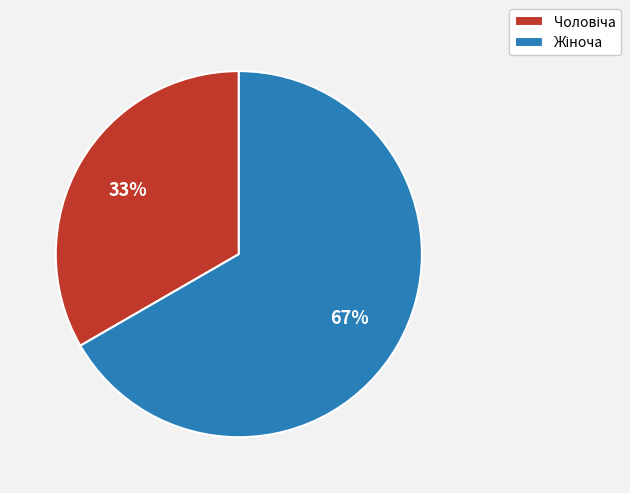

Is there a majority slice in this chart?

Yes